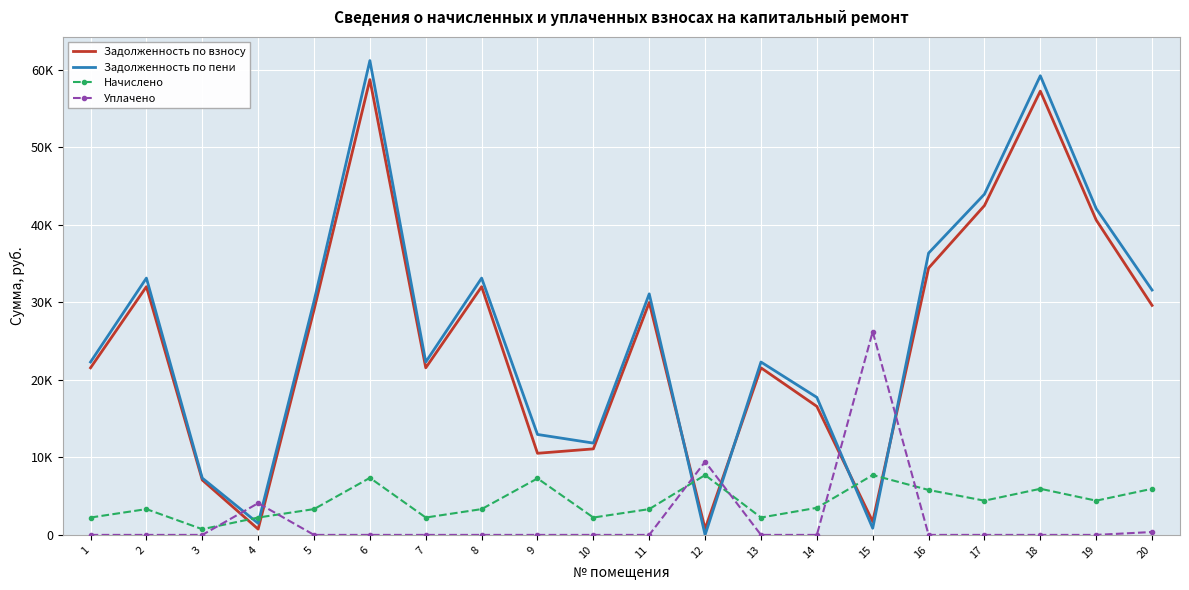

What are all the series names shown in the legend?

Задолженность по взносу, Задолженность по пени, Начислено, Уплачено